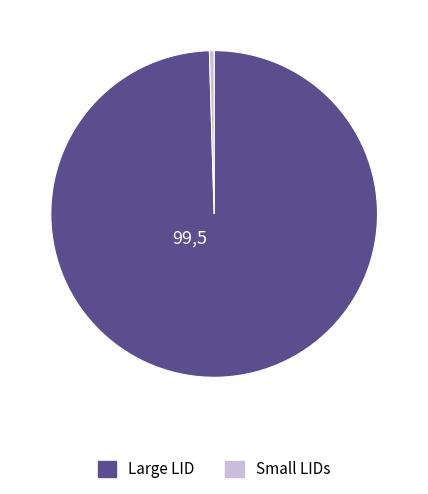

Which category has the biggest portion of the pie?

Large LID